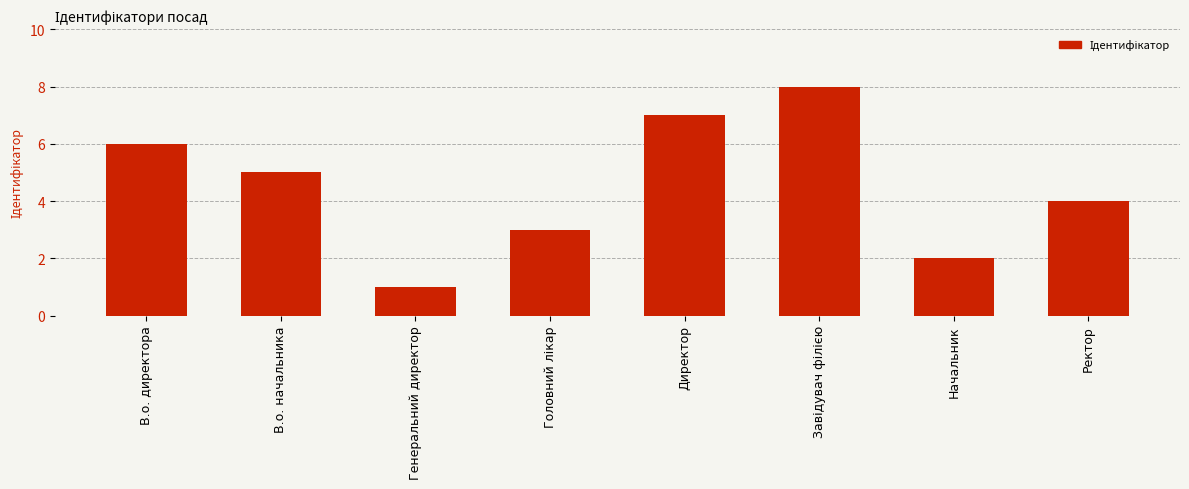

What is the sum of all values?

36